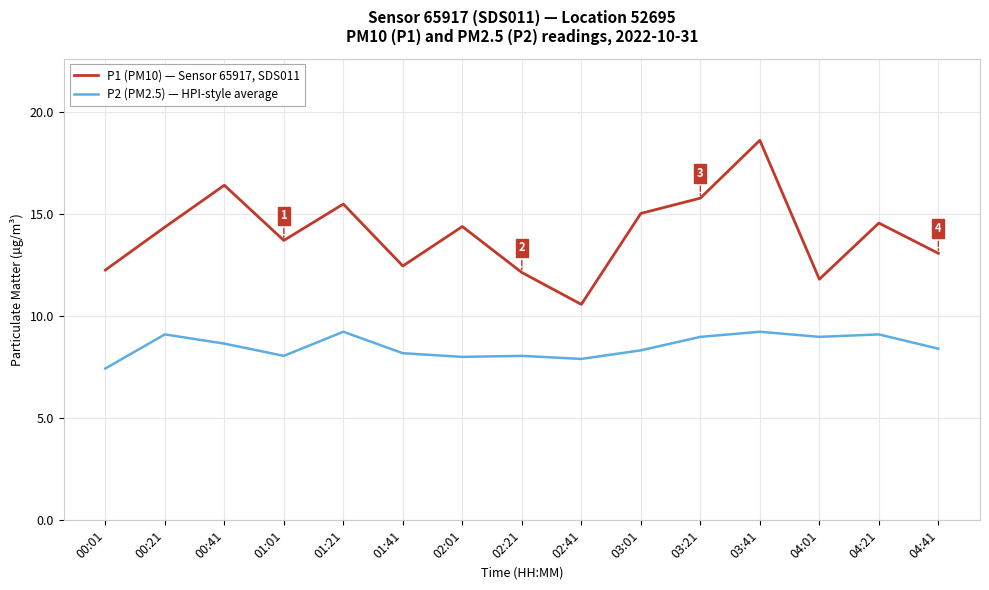

What position from the left is 02:21?

8